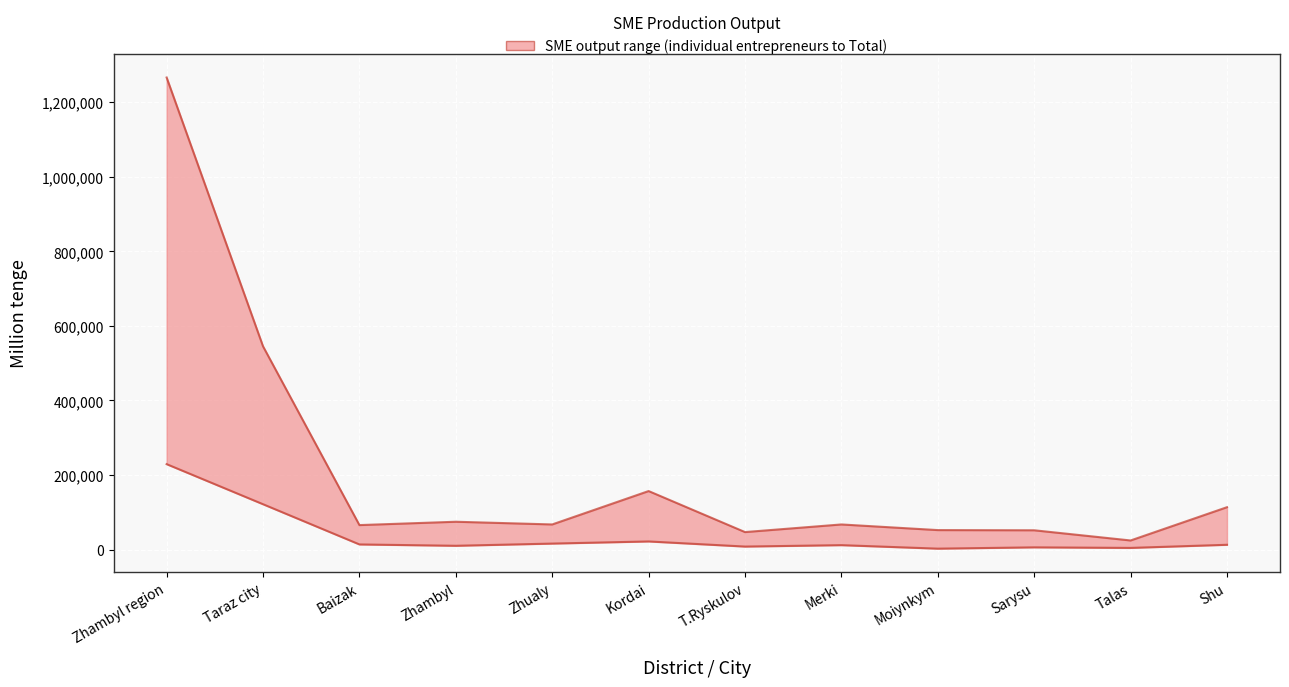

True or false: individual entrepreneurs and Total intersect in this chart.

False